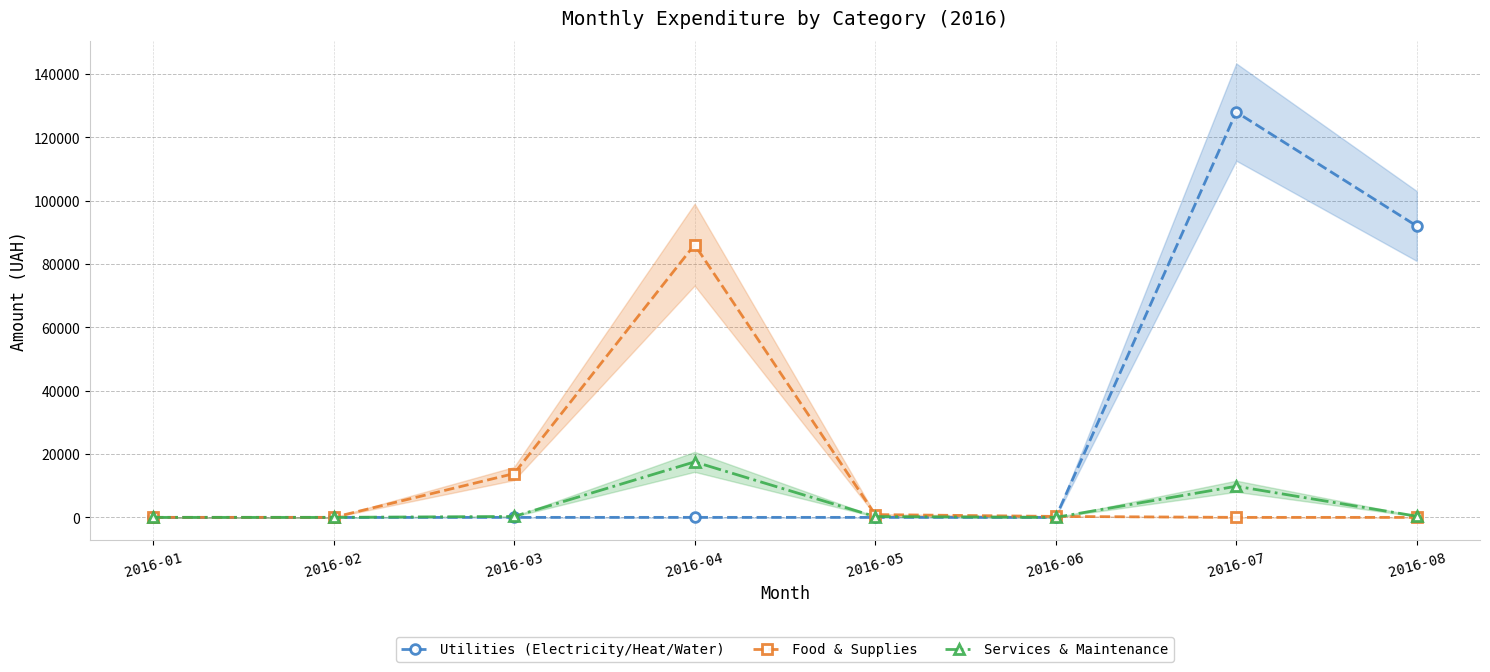

True or false: Food & Supplies has more than 0 interior local peaks.

True